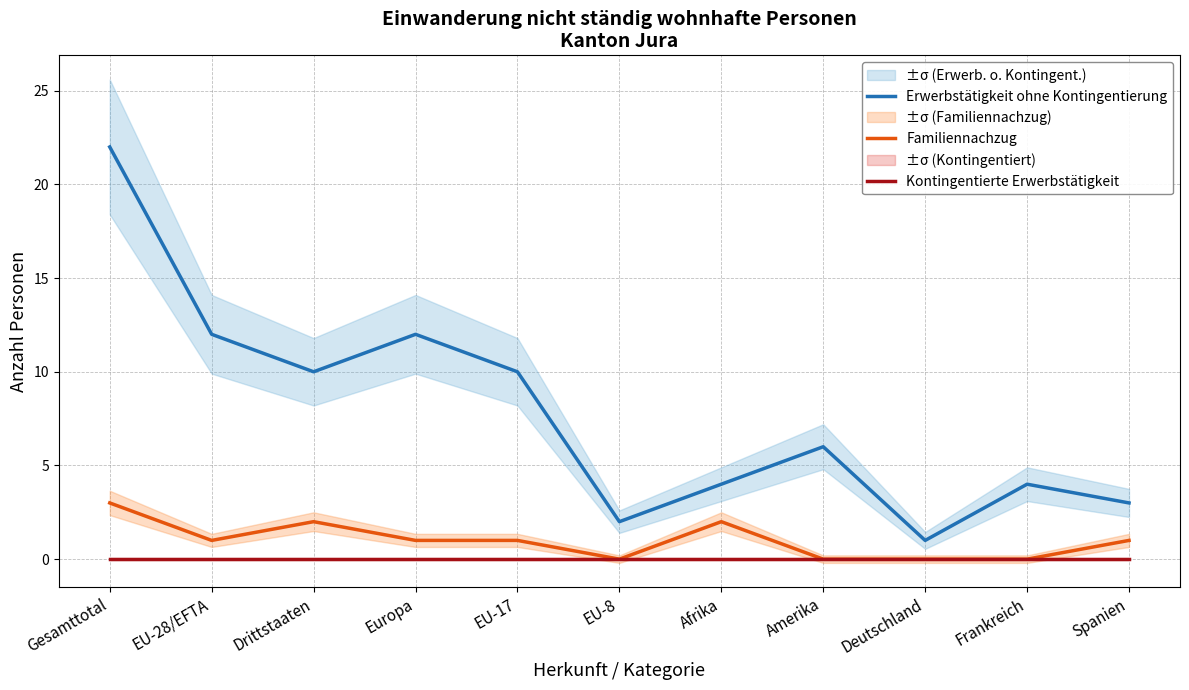

Where is Familiennachzug nearest to the value 1?

EU-28/EFTA